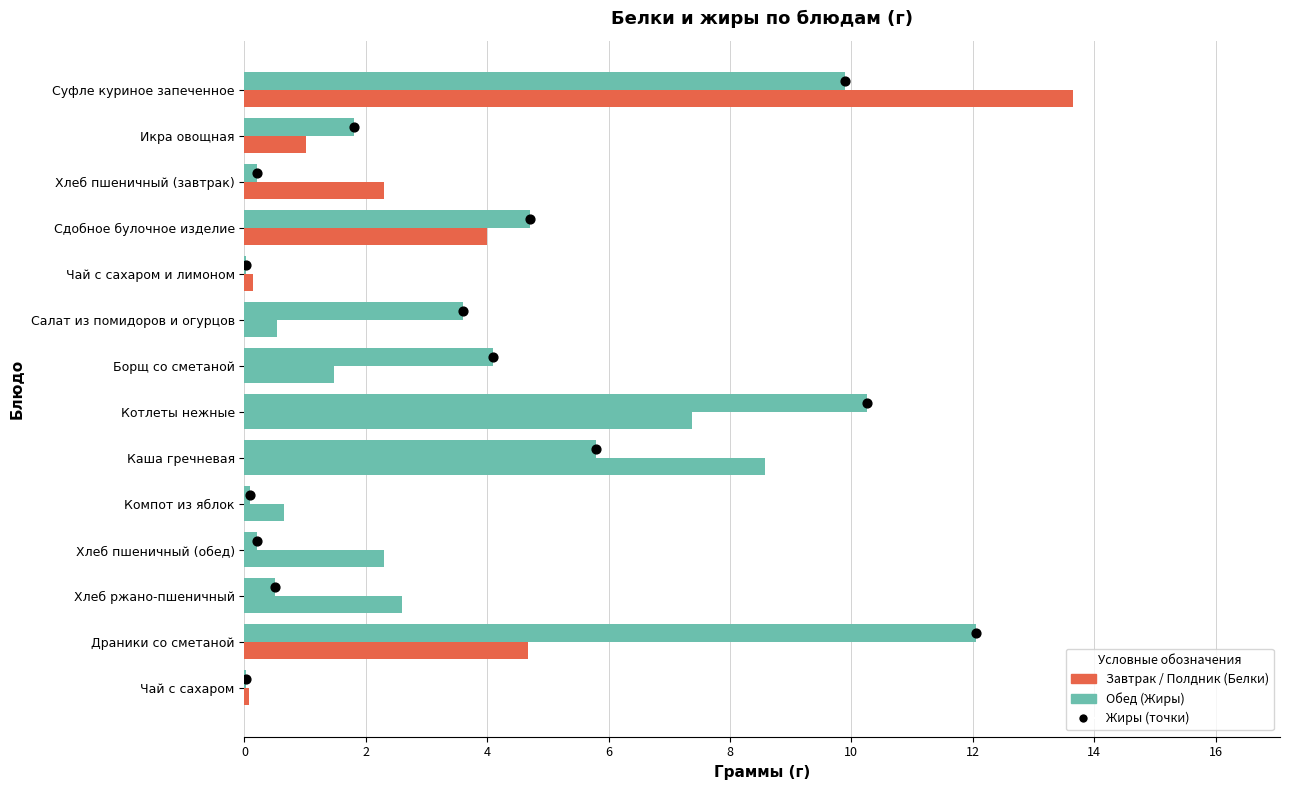

Which series has the widest spread of Y values?

Белки